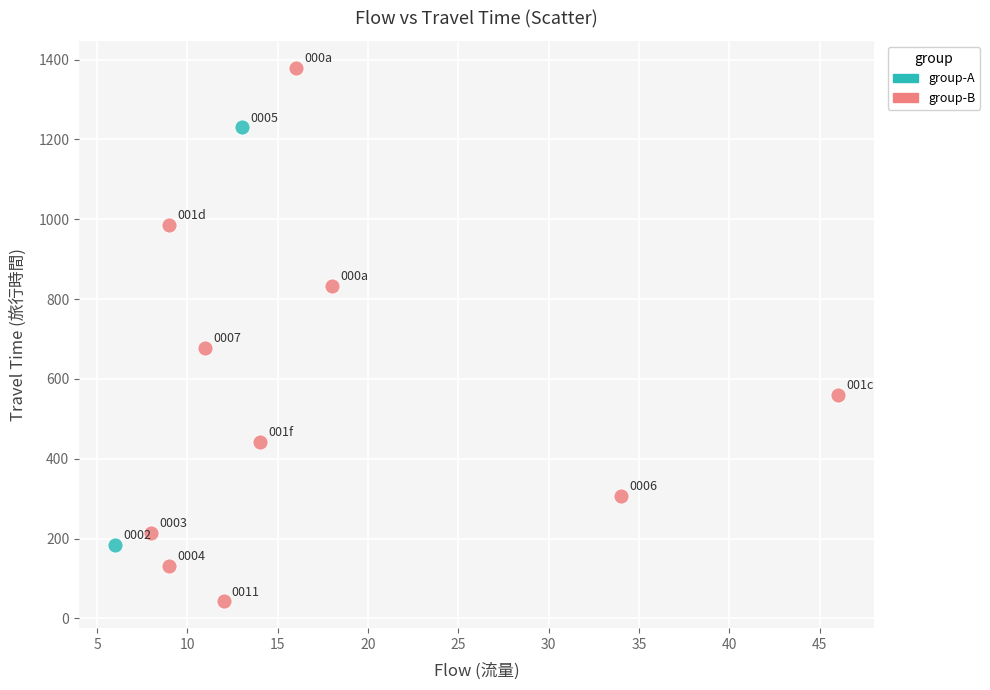

What are all the series names shown in the legend?

group-A, group-B